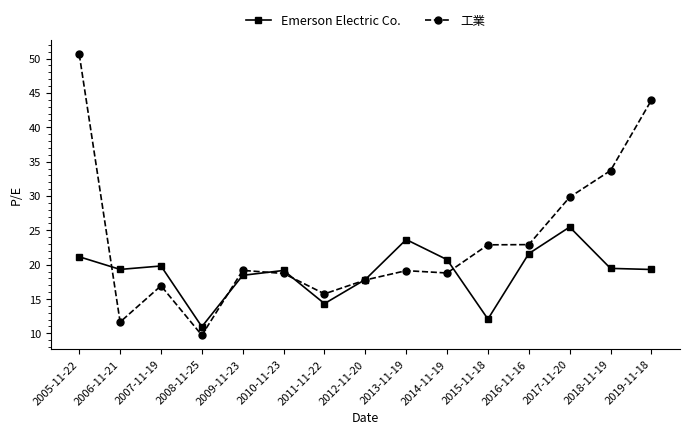

True or false: 工業 has a value of 22.9 at 2015-11-18.

True